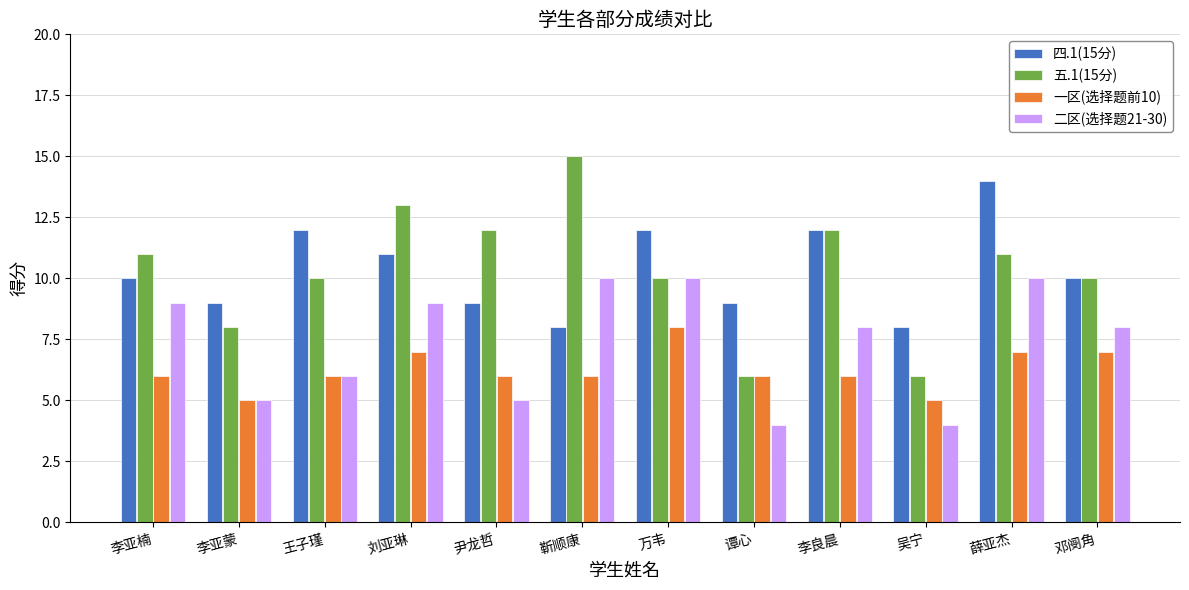

What position from the right is 李亚蒙?

11